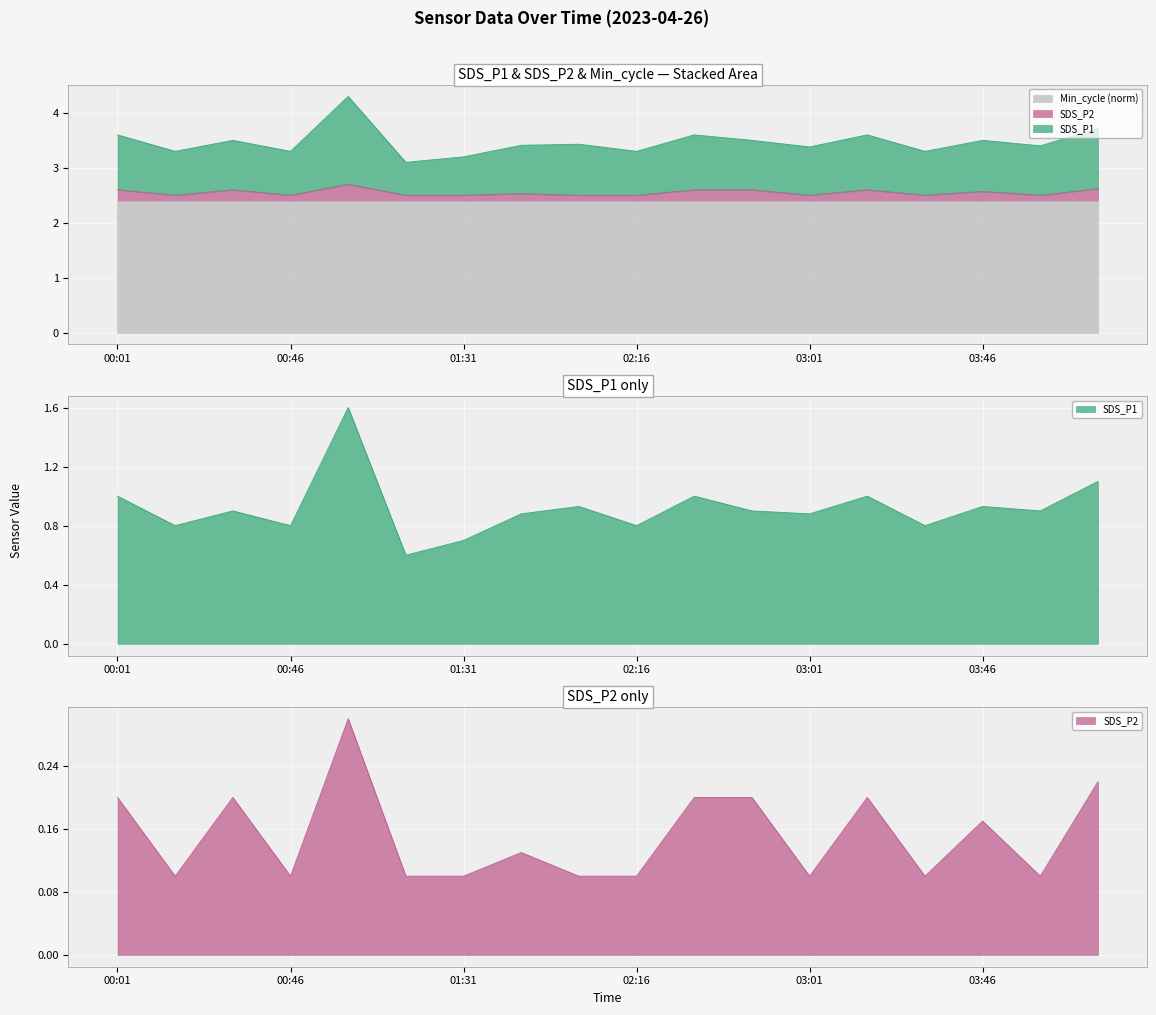

Is the value of SDS_P1 at 03:01 greater than the value of SDS_P2 at 02:01?

No